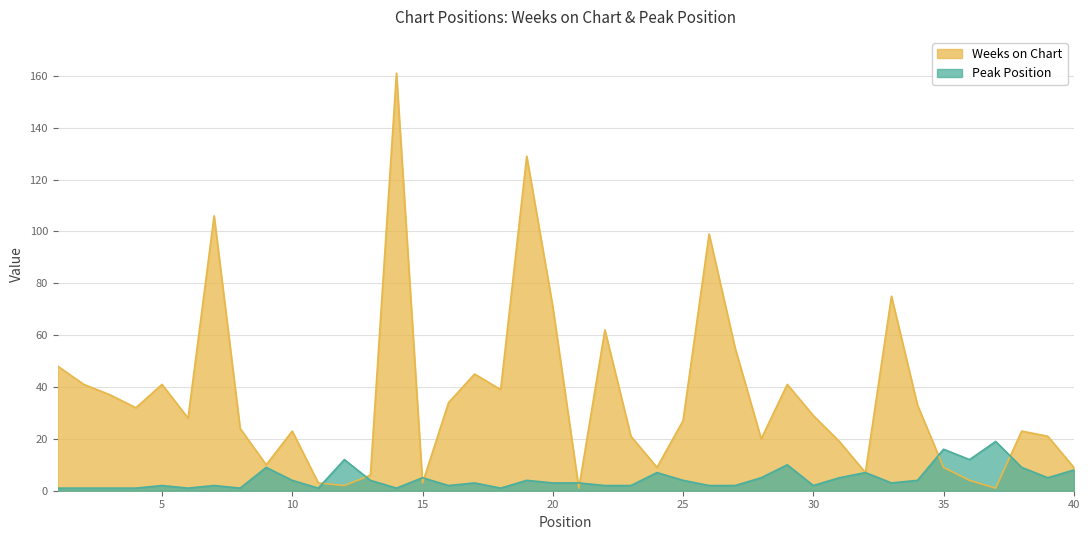

What are all the series names shown in the legend?

Weeks on Chart, Peak Position